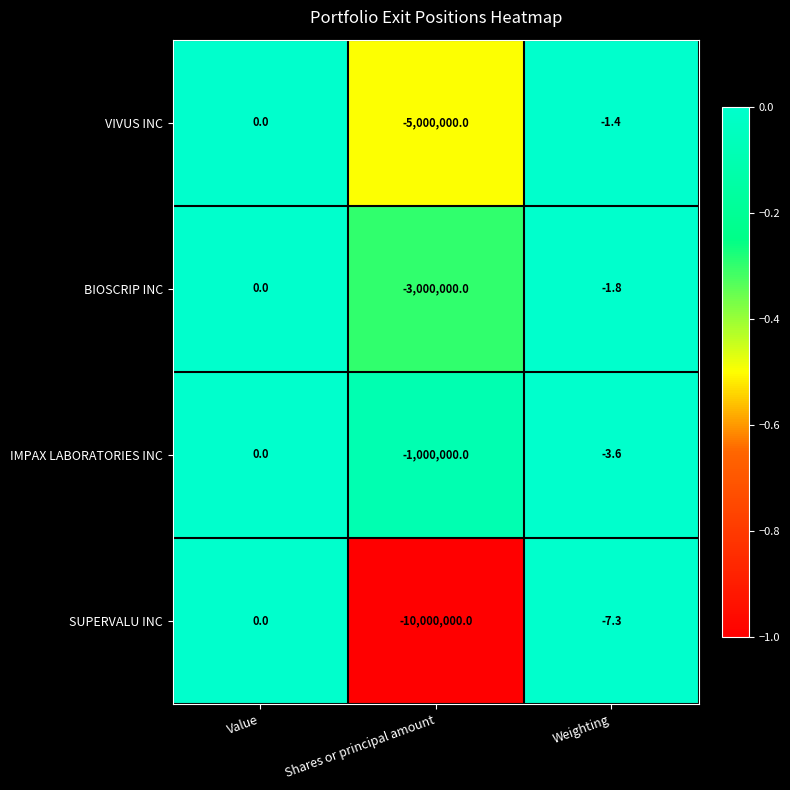

What is the smallest value displayed?

-10000000.0